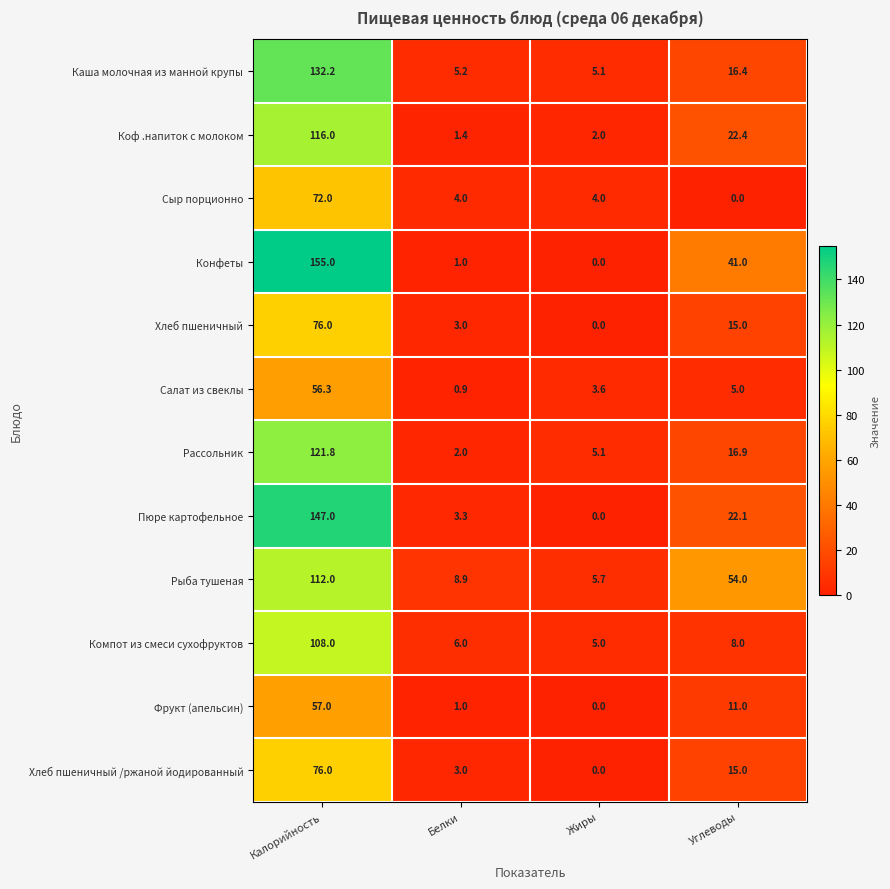

How many positive values does the Сыр порционно series have?

3